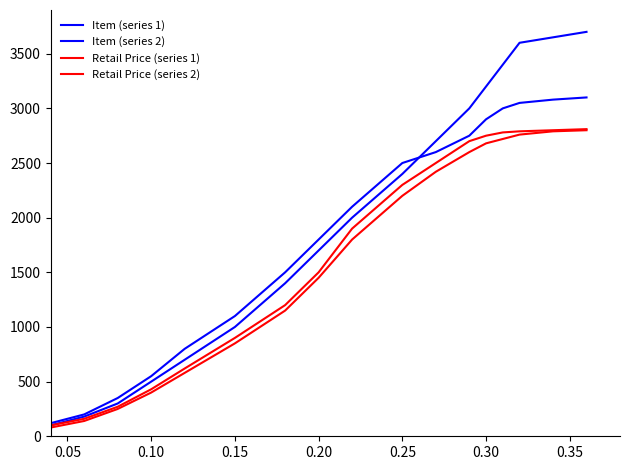

How many lines are shown in the chart?

4